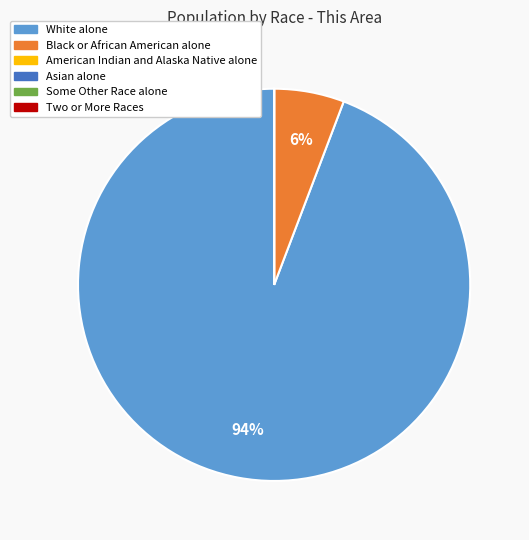

To the nearest percent, what is the difference between the largest and smallest slice percentages?

94%